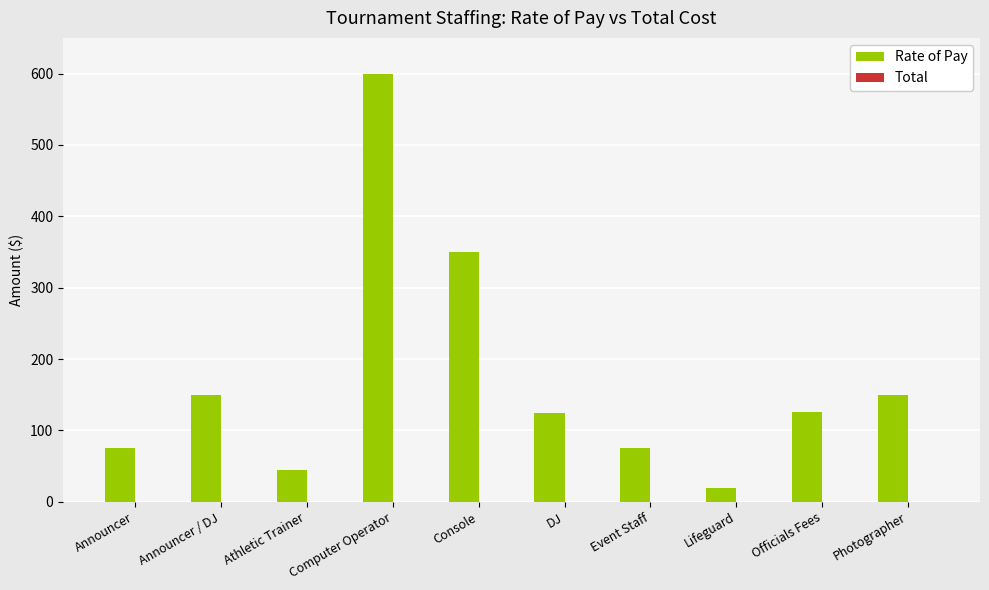

The chart shows a value of 897 at Computer Operator. True or false?

False